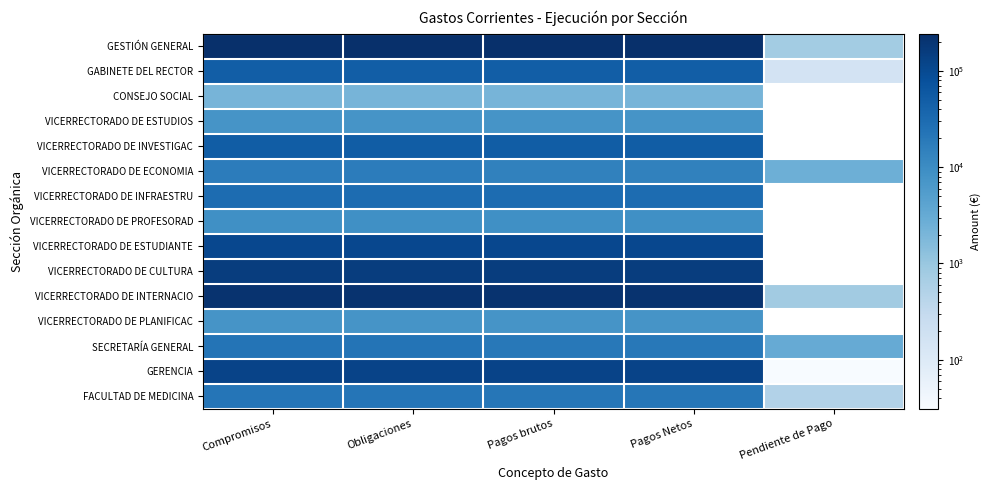

Reading left to right, transcribe all the data shown in this chart.

GESTIÓN GENERAL: Compromisos=245418.9	Obligaciones=245418.9	Pagos brutos=244664.3	Pagos Netos=244664.3	Pendiente de Pago=754.6
GABINETE DEL RECTOR: Compromisos=49817.6	Obligaciones=49817.6	Pagos brutos=49661.8	Pagos Netos=49661.8	Pendiente de Pago=155.8
CONSEJO SOCIAL: Compromisos=2138.2	Obligaciones=2138.2	Pagos brutos=2138.2	Pagos Netos=2138.2	Pendiente de Pago=0.0
VICERRECTORADO DE ESTUDIOS: Compromisos=7486.2	Obligaciones=7486.2	Pagos brutos=7486.2	Pagos Netos=7486.2	Pendiente de Pago=0.0
VICERRECTORADO DE INVESTIGAC: Compromisos=50732.6	Obligaciones=50882.6	Pagos brutos=50882.6	Pagos Netos=50882.6	Pendiente de Pago=0.0
VICERRECTORADO DE ECONOMIA: Compromisos=17113.7	Obligaciones=17113.7	Pagos brutos=14493.8	Pagos Netos=14493.8	Pendiente de Pago=2620.0
VICERRECTORADO DE INFRAESTRU: Compromisos=30592.8	Obligaciones=30592.8	Pagos brutos=30592.8	Pagos Netos=30592.8	Pendiente de Pago=0.0
VICERRECTORADO DE PROFESORAD: Compromisos=8779.8	Obligaciones=8779.8	Pagos brutos=8779.8	Pagos Netos=8779.8	Pendiente de Pago=0.0
VICERRECTORADO DE ESTUDIANTE: Compromisos=109280.6	Obligaciones=109280.6	Pagos brutos=109280.6	Pagos Netos=109280.6	Pendiente de Pago=0.0
VICERRECTORADO DE CULTURA: Compromisos=153121.8	Obligaciones=153121.8	Pagos brutos=153121.8	Pagos Netos=153121.8	Pendiente de Pago=0.0
VICERRECTORADO DE INTERNACIO: Compromisos=215881.0	Obligaciones=216057.8	Pagos brutos=215275.3	Pagos Netos=215275.3	Pendiente de Pago=782.4
VICERRECTORADO DE PLANIFICAC: Compromisos=7349.9	Obligaciones=7349.9	Pagos brutos=7349.9	Pagos Netos=7349.9	Pendiente de Pago=0.0
SECRETARÍA GENERAL: Compromisos=22793.7	Obligaciones=22793.7	Pagos brutos=19722.8	Pagos Netos=19722.8	Pendiente de Pago=3070.9
GERENCIA: Compromisos=122112.7	Obligaciones=122112.7	Pagos brutos=122081.9	Pagos Netos=122081.9	Pendiente de Pago=30.8
FACULTAD DE MEDICINA: Compromisos=22269.8	Obligaciones=22269.8	Pagos brutos=21769.8	Pagos Netos=21769.8	Pendiente de Pago=500.0